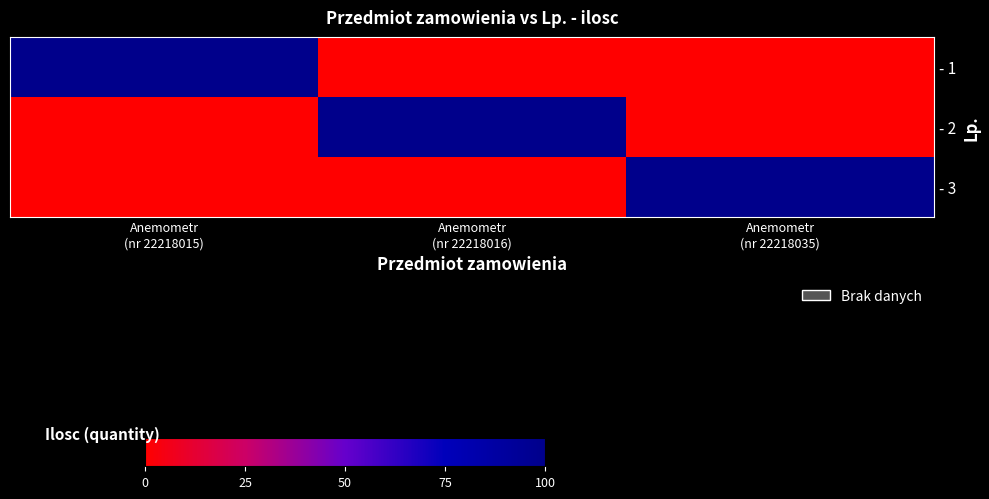

Reading left to right, what are all the values shown in this chart?

- 1: Anemometr
(nr 22218015)=1	Anemometr
(nr 22218016)=0	Anemometr
(nr 22218035)=0
- 2: Anemometr
(nr 22218015)=0	Anemometr
(nr 22218016)=1	Anemometr
(nr 22218035)=0
- 3: Anemometr
(nr 22218015)=0	Anemometr
(nr 22218016)=0	Anemometr
(nr 22218035)=1